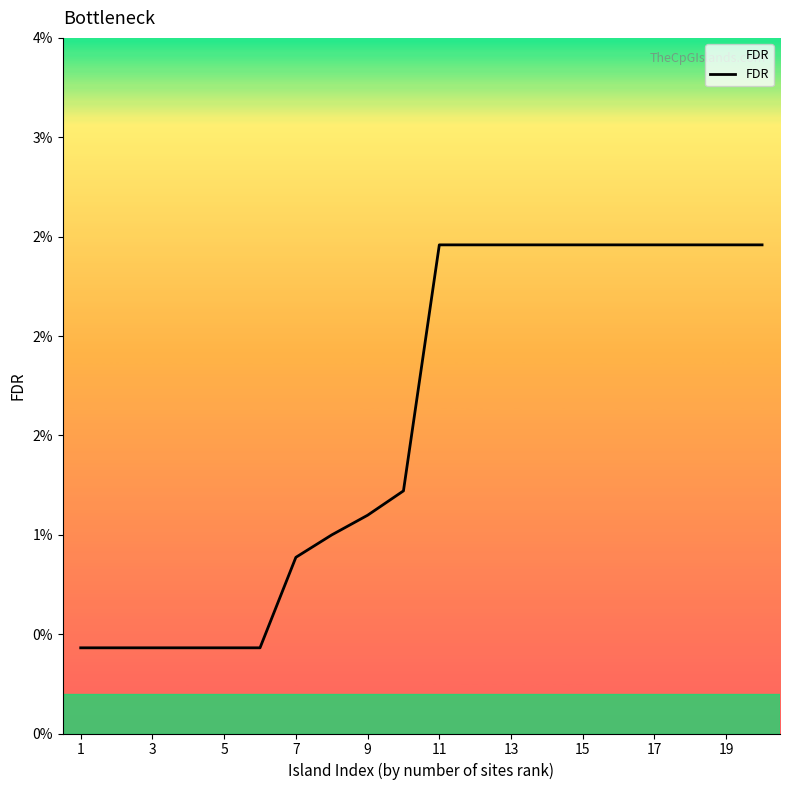

True or false: the data has more than 0 interior local peaks.

False